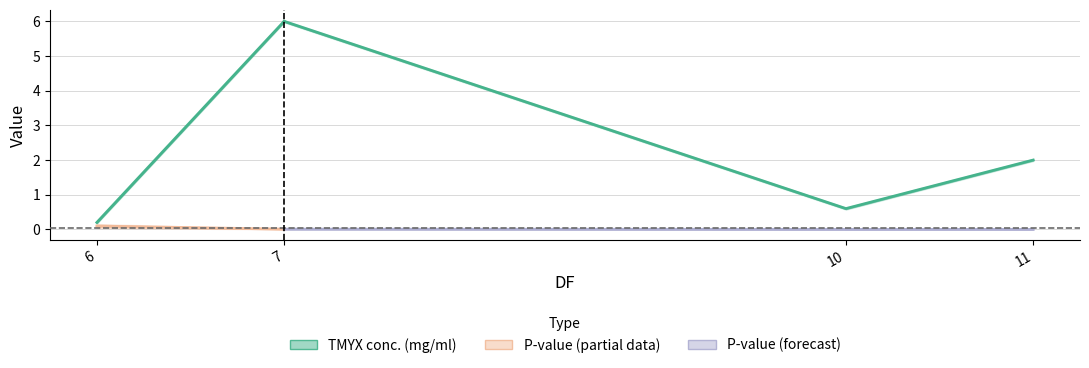

The value of P-value at 10 is 0.0. True or false?

False